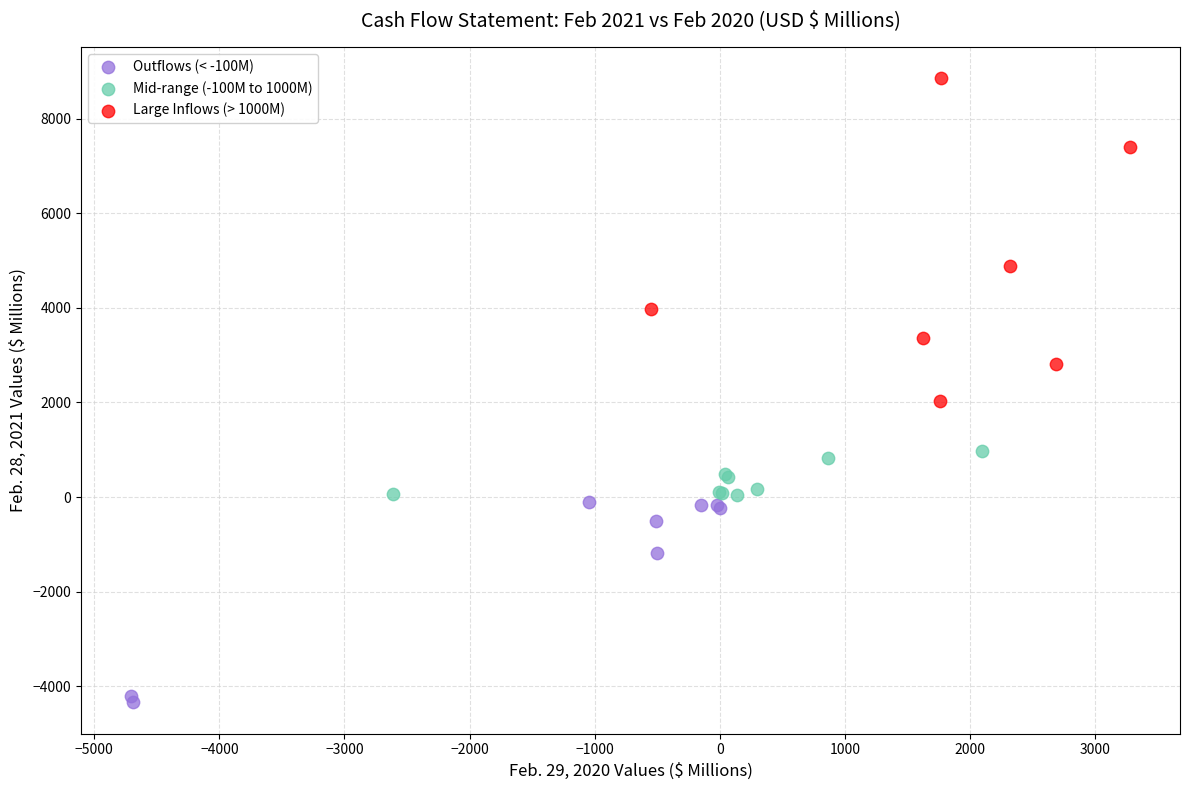

Which series has the widest spread of Y values?

Large Inflows (> 1000M)